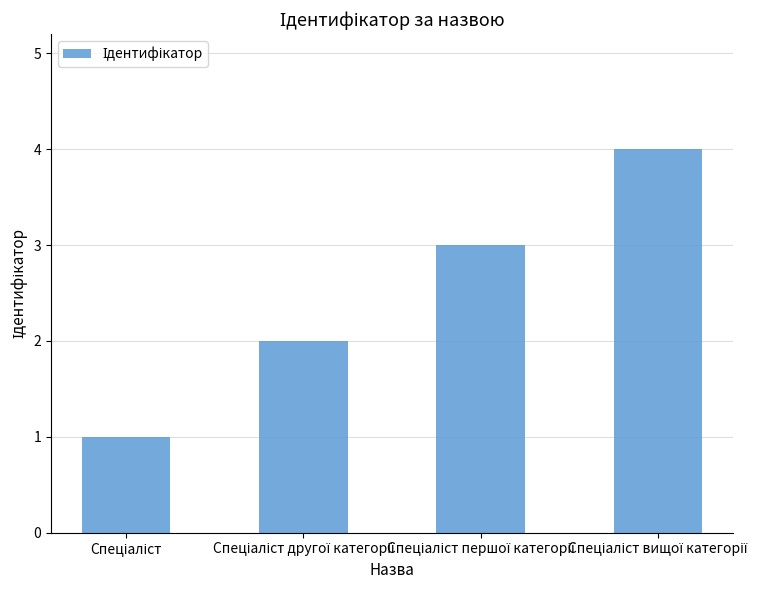

What is the greatest value displayed?

4